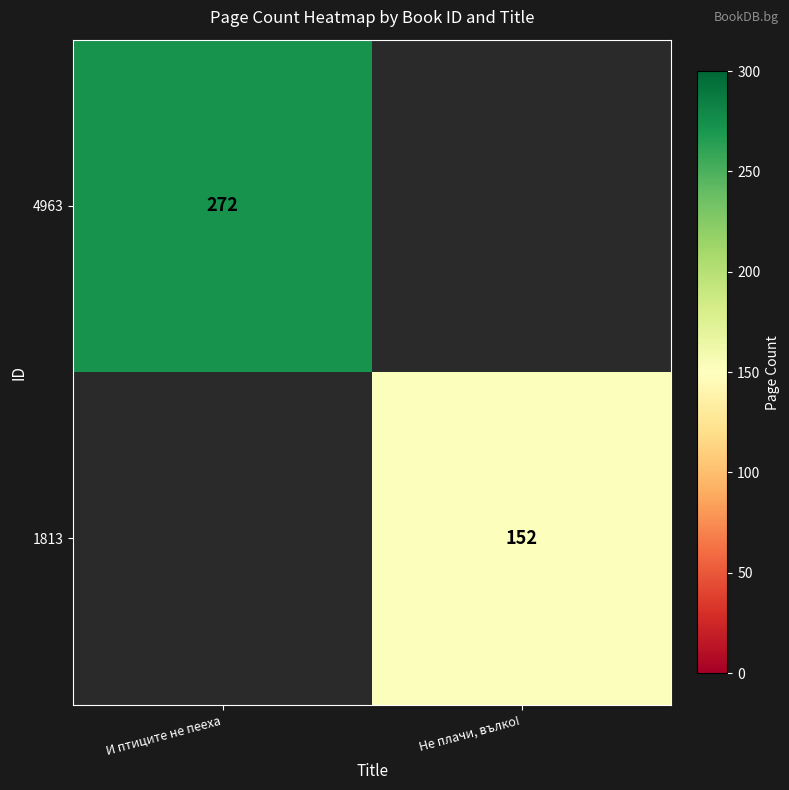

True or false: 1813 has a value of 152 at Не плачи, вълко!.

True